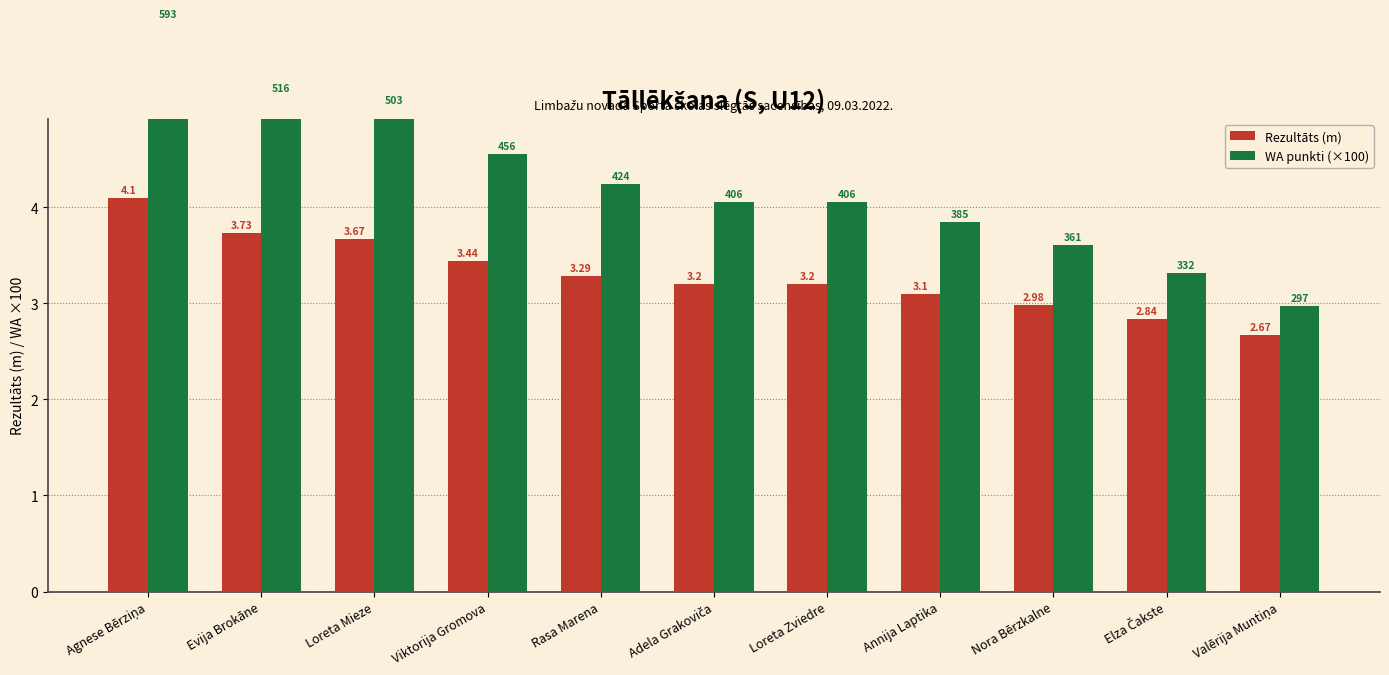

Which has a higher value, Viktorija Gromova or Loreta Zviedre?

Viktorija Gromova